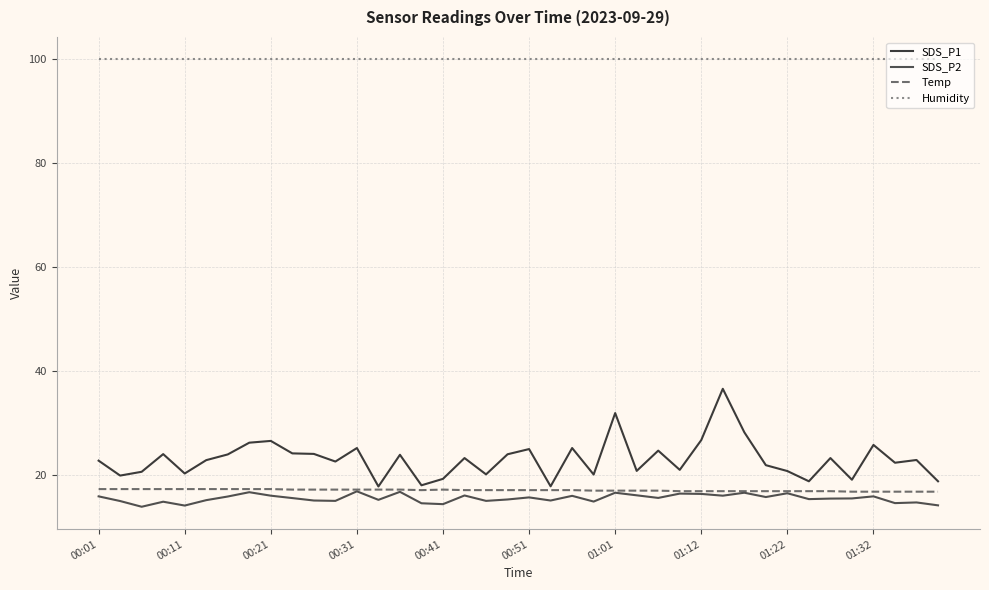

What is the greatest value displayed?

99.9